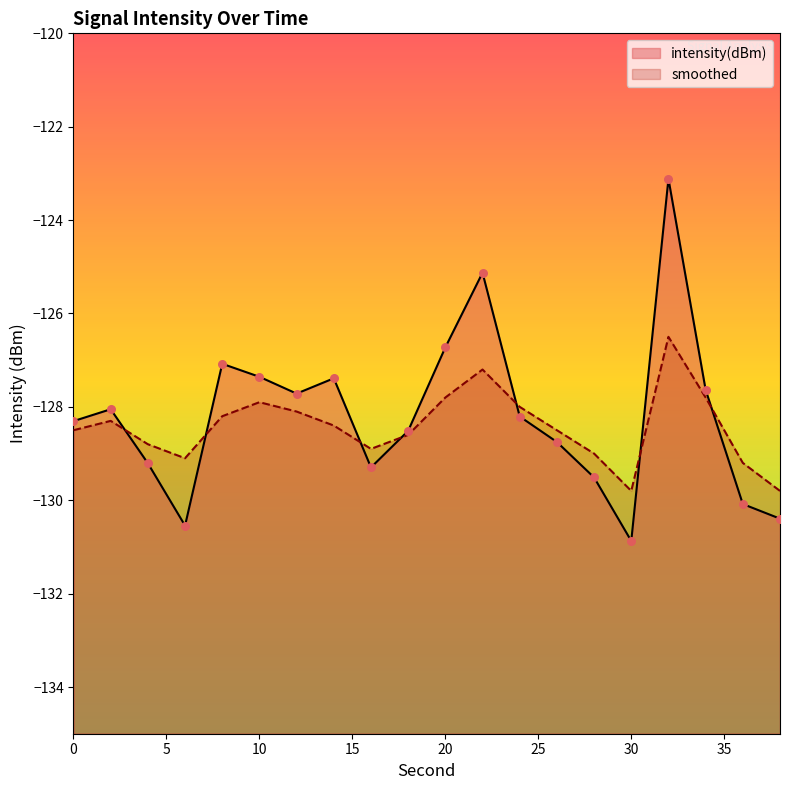

Which series has the largest total across all categories?

intensity(dBm)